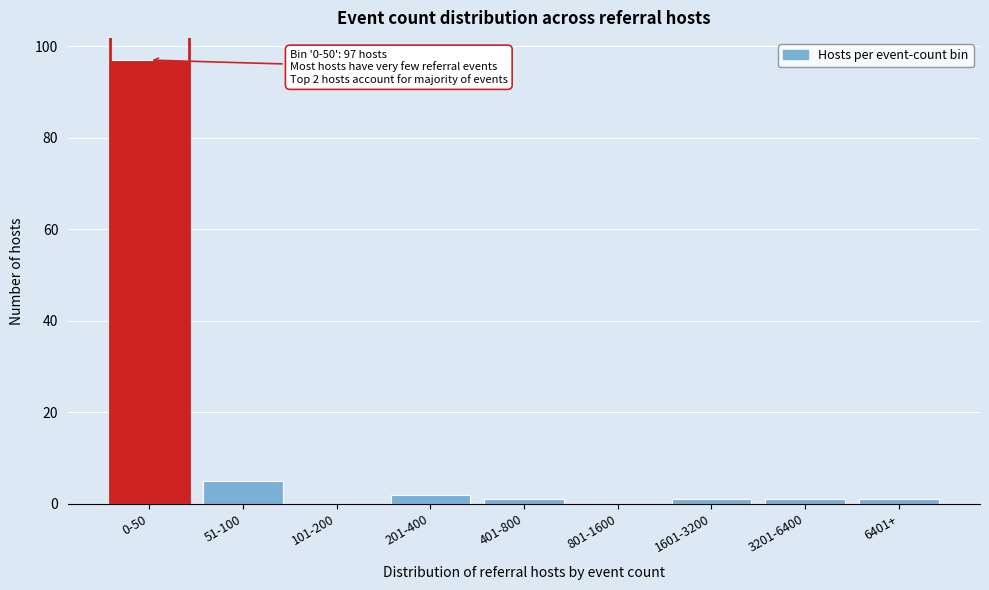

Reading right to left, list all the values displayed in this chart.

6401+=1	3201-6400=1	1601-3200=1	801-1600=0	401-800=1	201-400=2	101-200=0	51-100=5	0-50=97